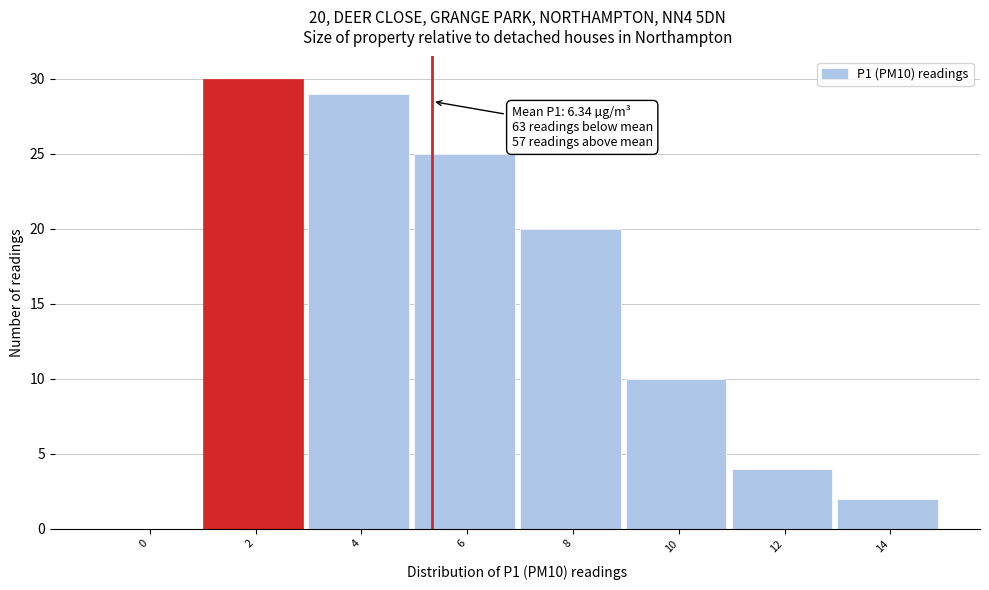

Reading left to right, what are all the values shown in this chart?

0=0	2=30	4=29	6=25	8=20	10=10	12=4	14=2